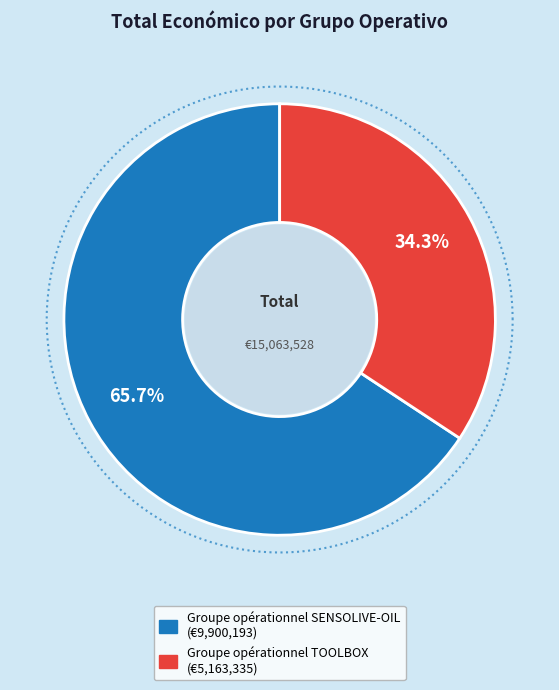

Combined, what portion of the pie is Groupe opérationnel TOOLBOX and Groupe opérationnel SENSOLIVE-OIL?

100.0%